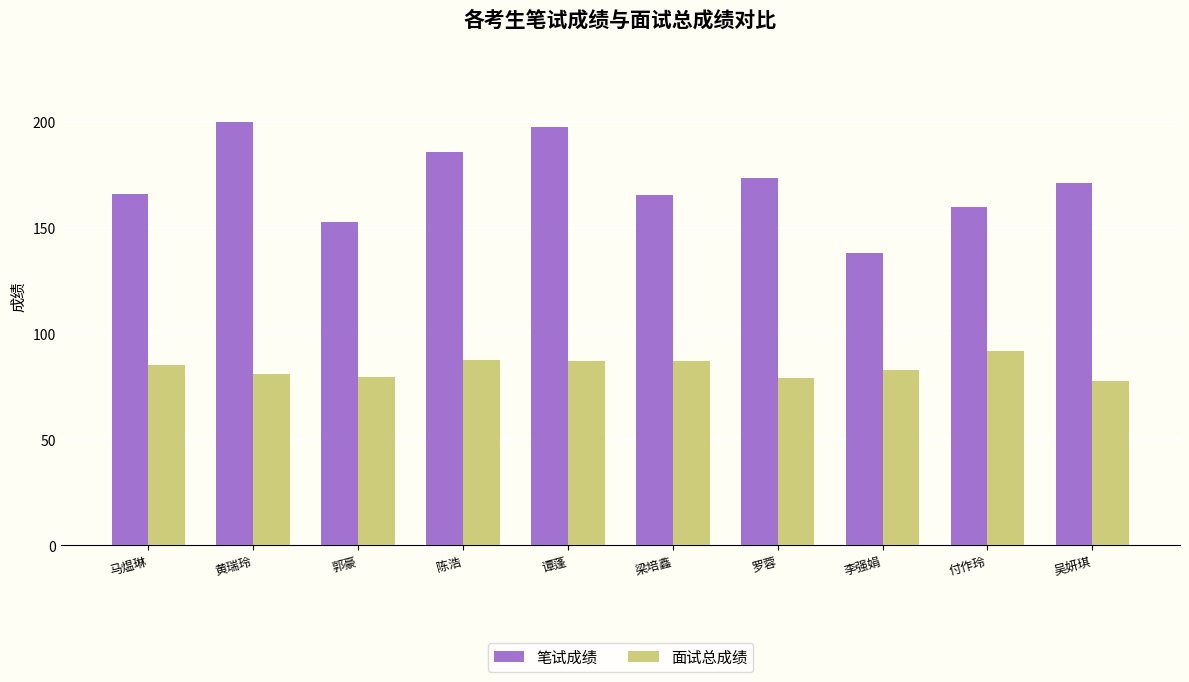

Where does the 笔试成绩 series first go above 171?

黄瑞玲